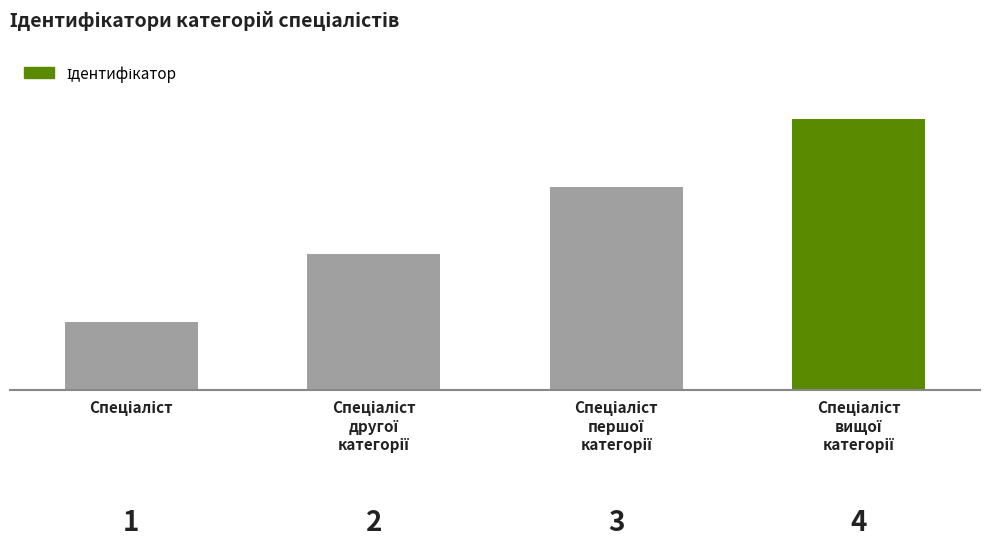

Are the bars horizontal?

No